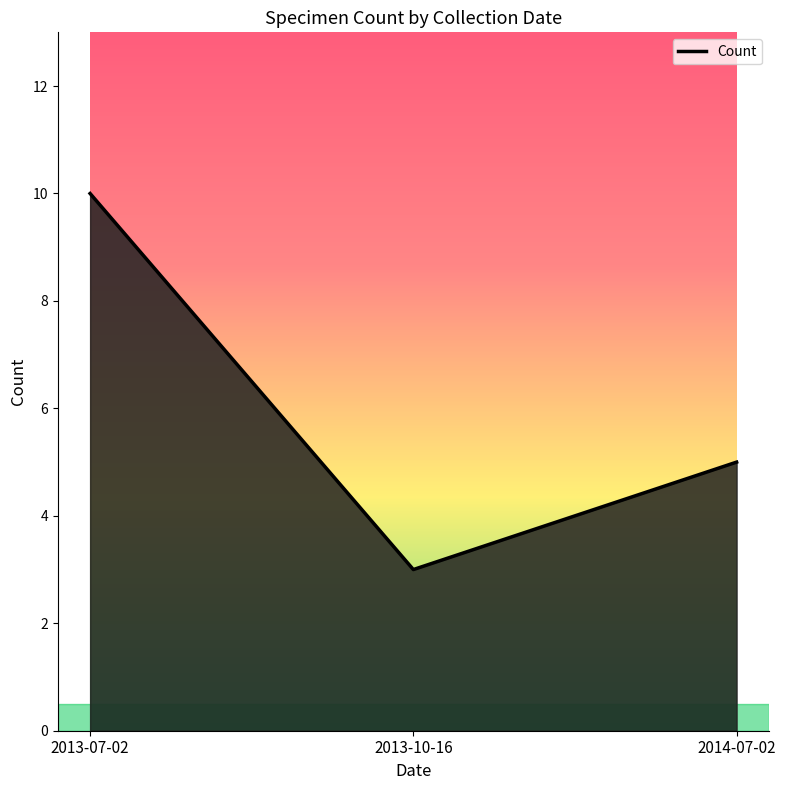

What position from the right is 2013-10-16?

2